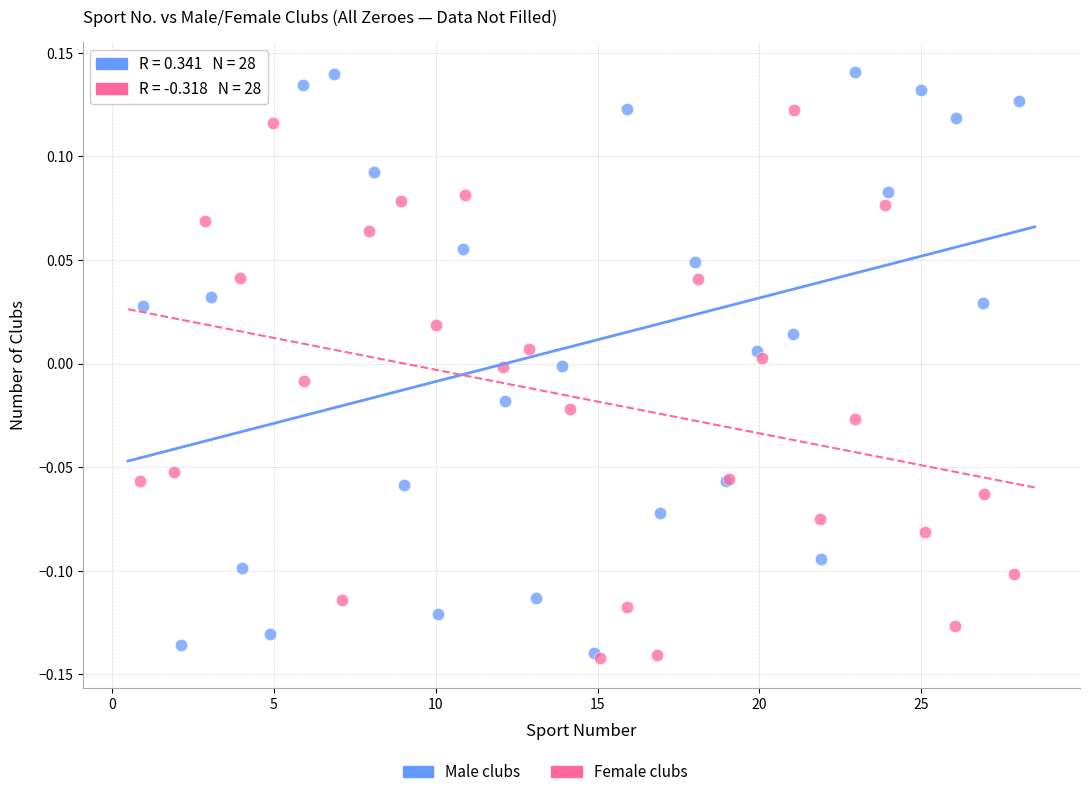

Which series reaches the maximum Y coordinate?

Male clubs